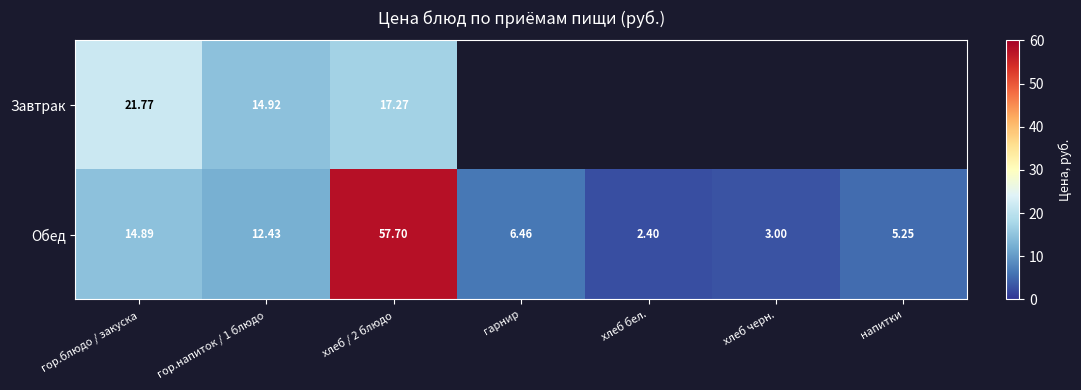

What is the minimum value for Обед?

2.4